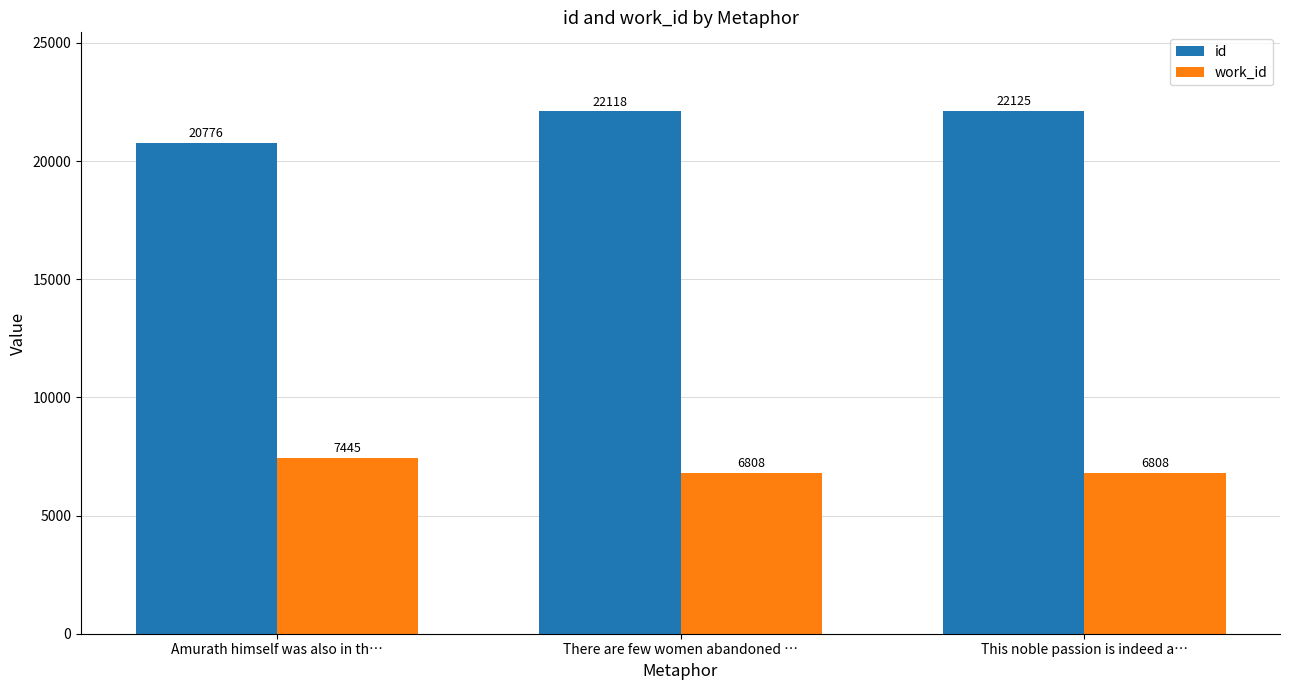

List the series in order of their overall mean, highest first.

id, work_id